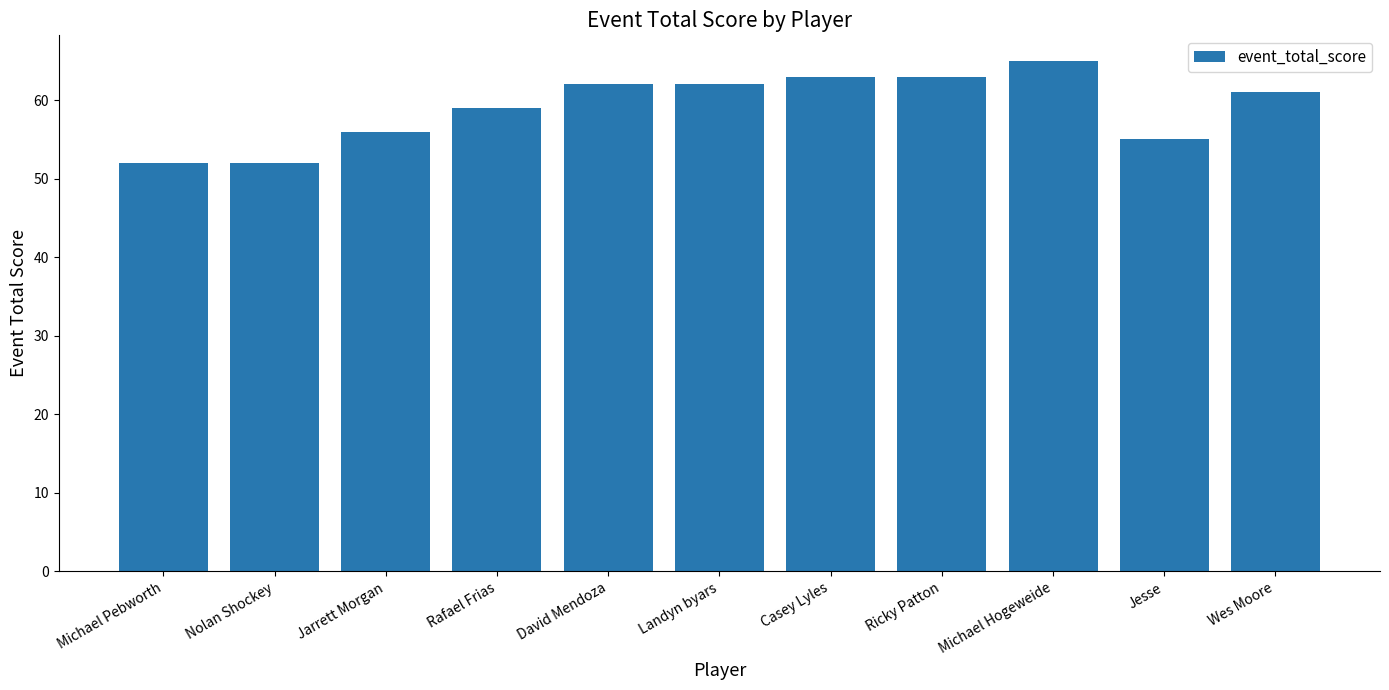

The value at David Mendoza is 62. True or false?

True